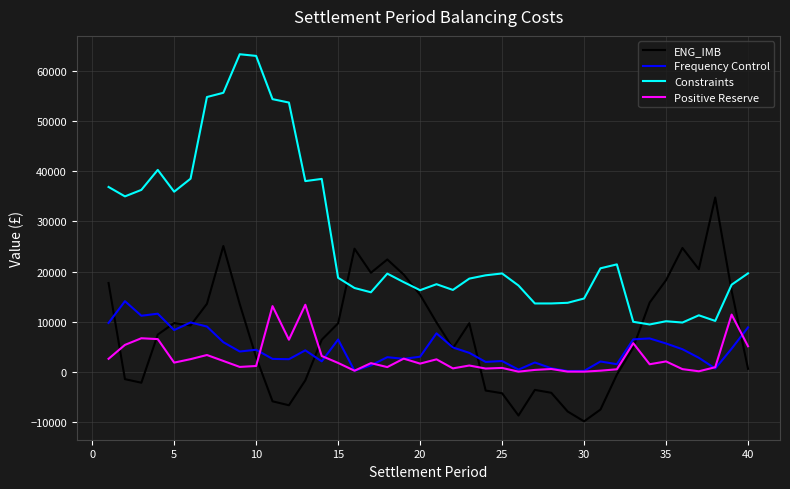

Which series has the largest total across all categories?

Constraints